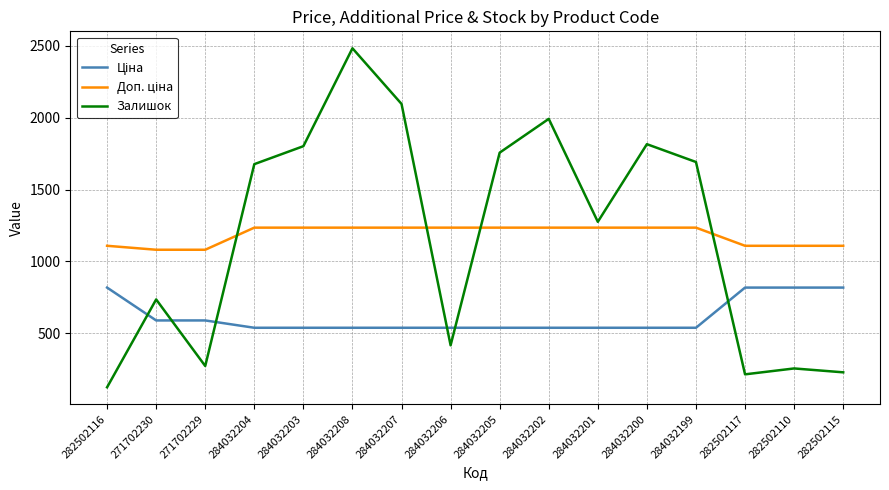

At which category is the sum across all series the highest?

284032208